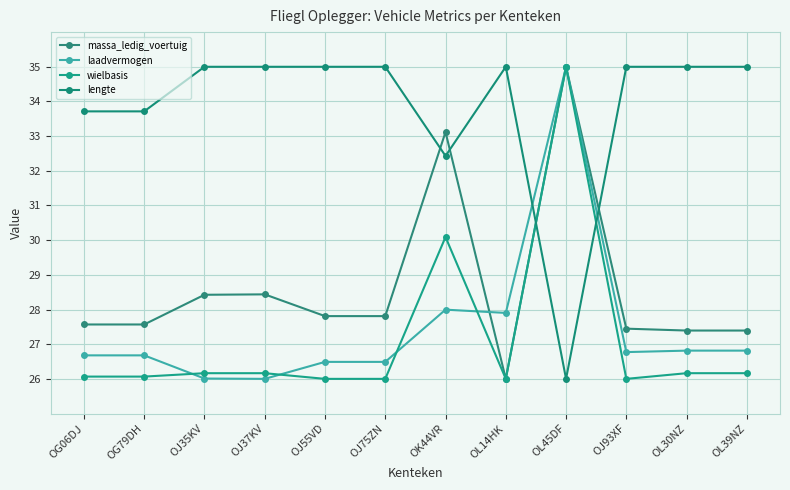

Where do lengte and wielbasis first cross each other?

OL14HK and OL45DF